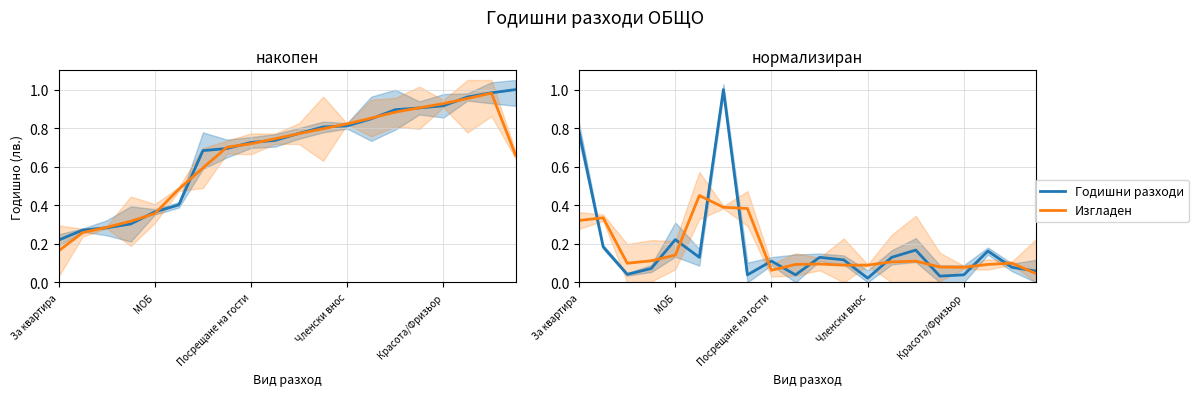

True or false: Изгладен and Годишни разходи intersect in this chart.

True